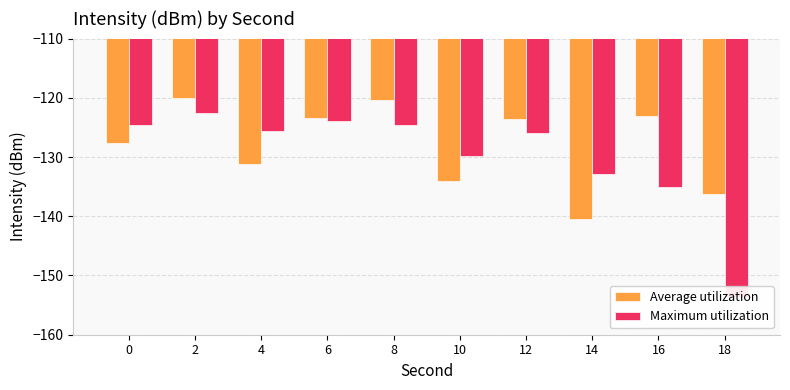

At 4, list the series in order from smallest to largest.

Average utilization, Maximum utilization